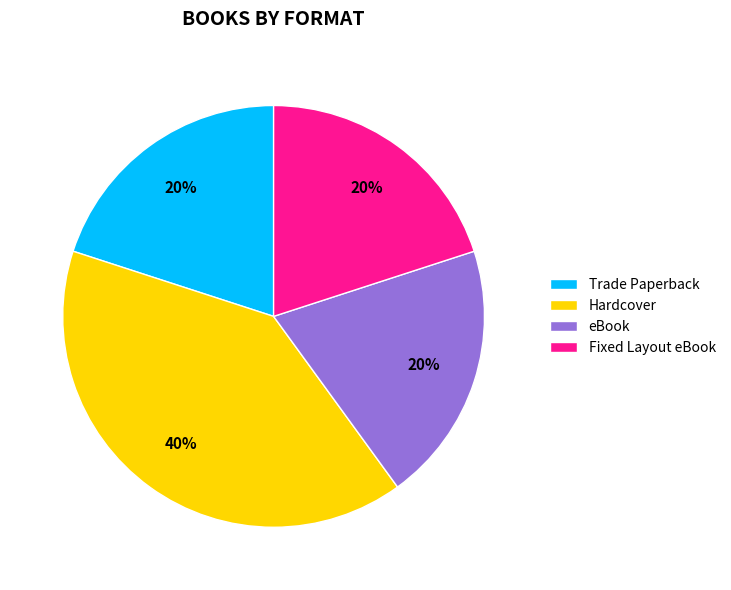

To the nearest percent, what portion does Hardcover represent?

40%